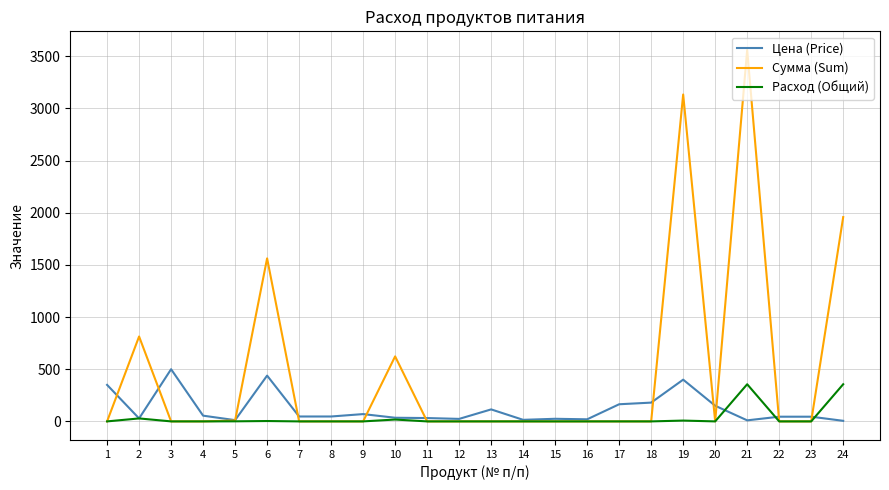

How many values in the Сумма (Sum) series exceed 0?

7